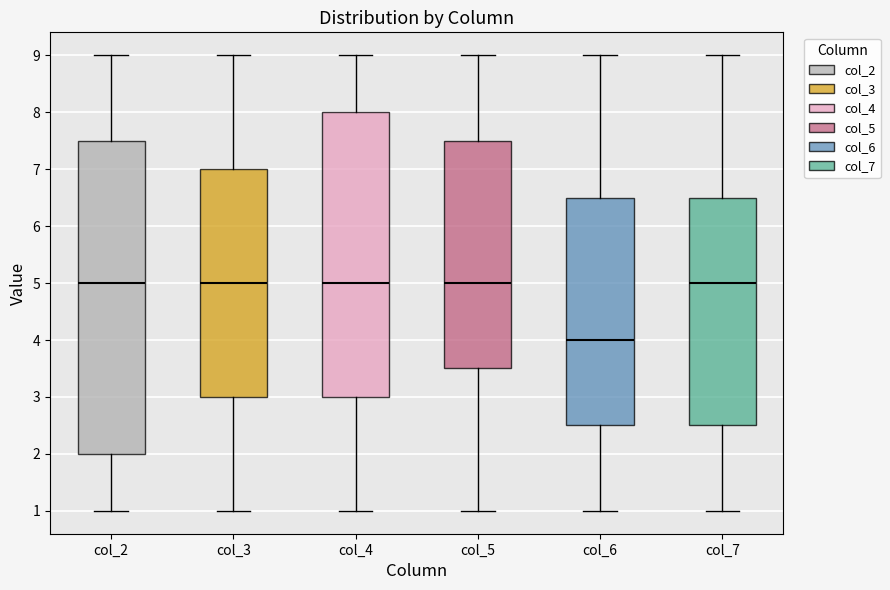

Reading left to right, transcribe this box plot: for each box, give where its median line is, the range the box spans, and where its two whiskers end, as read against the y-axis. The values are not printed on the chart, so give them approximately, as read against the axis.

col_2: median 5.0, box 2.0 to 7.5, whiskers 1.0 to 9.0
col_3: median 5.0, box 3.0 to 7.0, whiskers 1.0 to 9.0
col_4: median 5.0, box 3.0 to 8.0, whiskers 1.0 to 9.0
col_5: median 5.0, box 3.5 to 7.5, whiskers 1.0 to 9.0
col_6: median 4.0, box 2.5 to 6.5, whiskers 1.0 to 9.0
col_7: median 5.0, box 2.5 to 6.5, whiskers 1.0 to 9.0